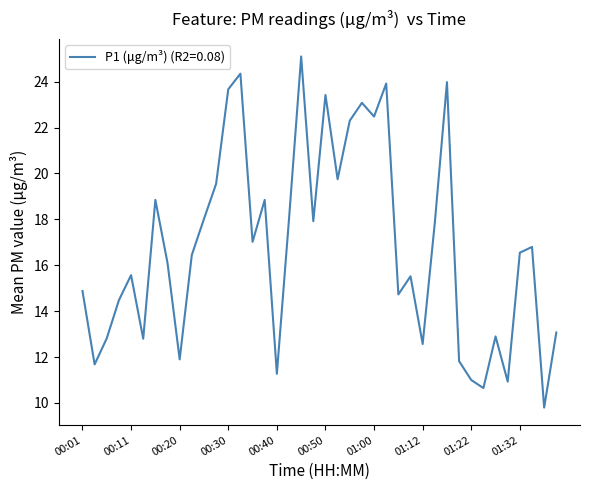

What is the difference between the maximum and minimum values?

15.3